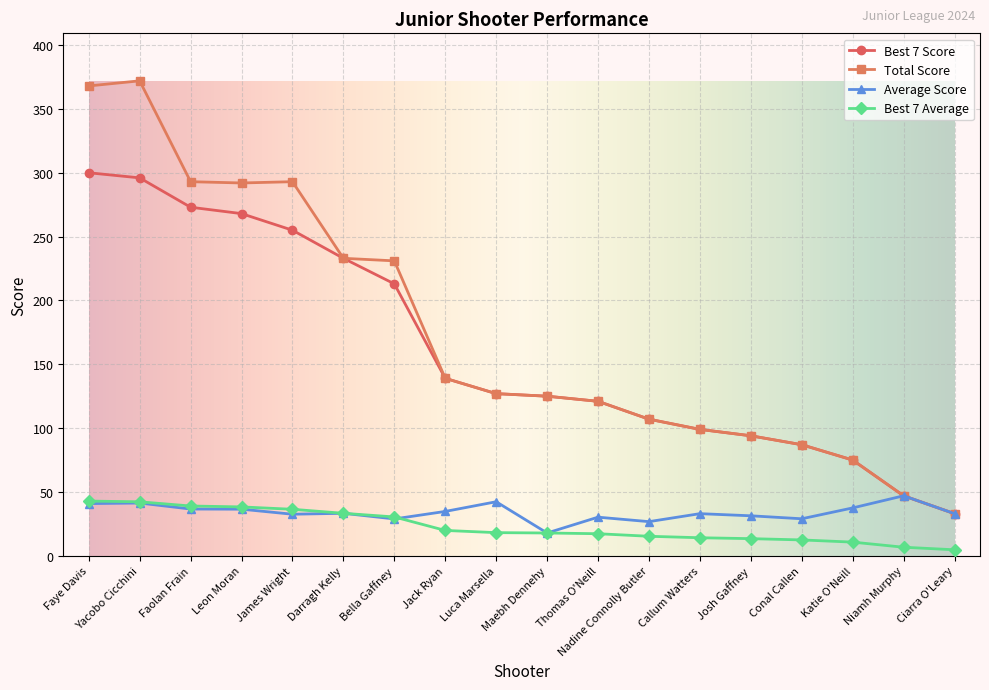

What is the highest value of the Average Score series?

47.0